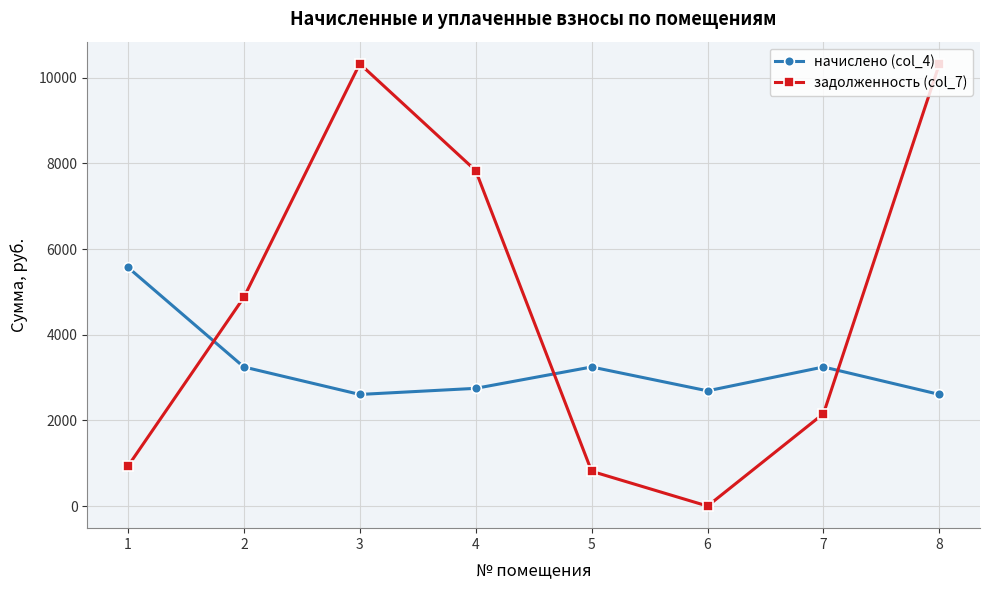

After their last crossing, which series has the higher values: начислено (col_4) or задолженность (col_7)?

задолженность (col_7)